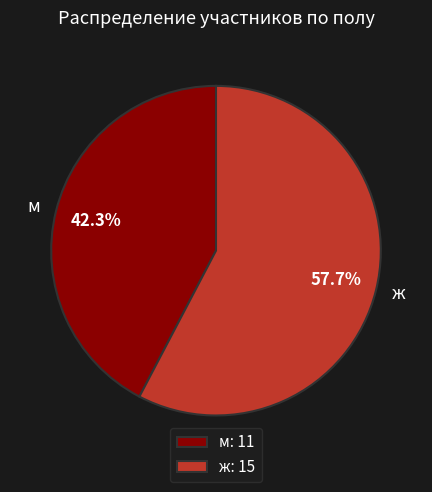

Between м and ж, which is larger?

ж